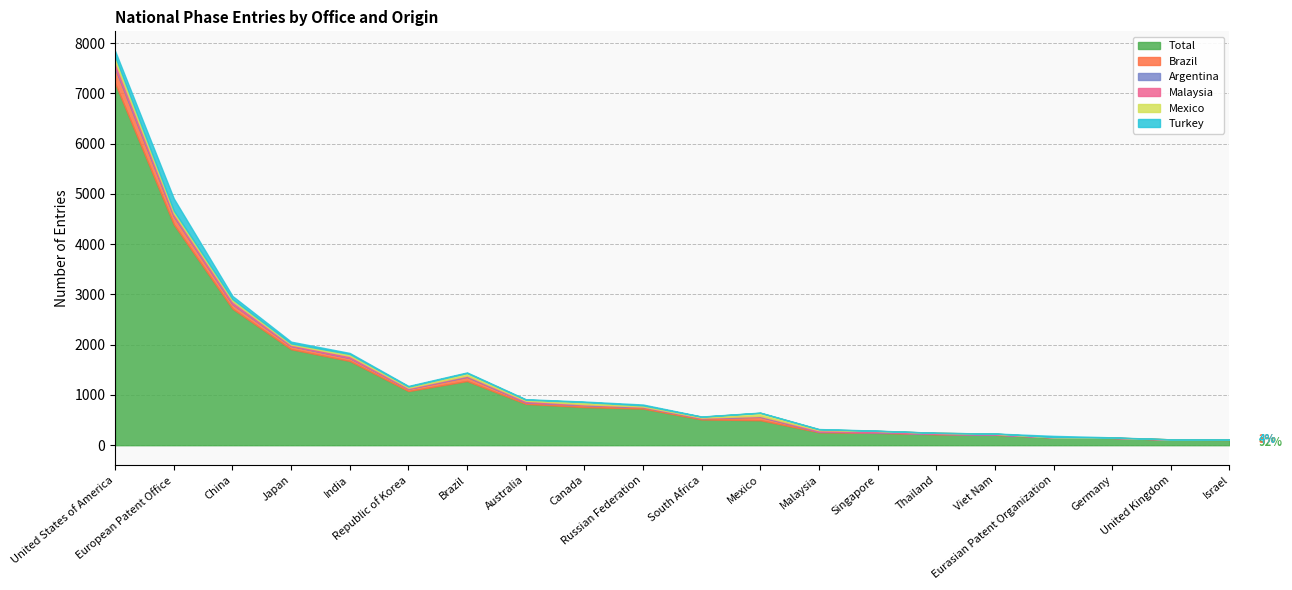

Reading left to right, list all the values displayed in this chart.

Malaysia: United States of America=104	European Patent Office=47	China=55	Japan=22	India=39	Republic of Korea=17	Brazil=15	Australia=27	Canada=13	Russian Federation=7	South Africa=8	Mexico=9	Malaysia=27	Singapore=25	Thailand=19	Viet Nam=15	Eurasian Patent Organization=1	Germany=2	United Kingdom=3	Israel=0
Mexico: United States of America=100	European Patent Office=52	China=38	Japan=24	India=35	Republic of Korea=24	Brazil=49	Australia=22	Canada=42	Russian Federation=22	South Africa=18	Mexico=60	Malaysia=18	Singapore=1	Thailand=2	Viet Nam=3	Eurasian Patent Organization=1	Germany=1	United Kingdom=0	Israel=2
Total: United States of America=7201	European Patent Office=4395	China=2718	Japan=1911	India=1677	Republic of Korea=1078	Brazil=1278	Australia=824	Canada=759	Russian Federation=730	South Africa=513	Mexico=498	Malaysia=258	Singapore=245	Thailand=218	Viet Nam=208	Eurasian Patent Organization=153	Germany=146	United Kingdom=110	Israel=105
Argentina: United States of America=33	European Patent Office=10	China=6	Japan=3	India=4	Republic of Korea=2	Brazil=12	Australia=4	Canada=5	Russian Federation=2	South Africa=3	Mexico=11	Malaysia=0	Singapore=0	Thailand=0	Viet Nam=0	Eurasian Patent Organization=1	Germany=2	United Kingdom=1	Israel=0
Brazil: United States of America=298	European Patent Office=163	China=91	Japan=65	India=59	Republic of Korea=46	Brazil=82	Australia=30	Canada=39	Russian Federation=31	South Africa=25	Mexico=66	Malaysia=13	Singapore=14	Thailand=8	Viet Nam=5	Eurasian Patent Organization=4	Germany=0	United Kingdom=3	Israel=3
Turkey: United States of America=109	European Patent Office=244	China=63	Japan=36	India=22	Republic of Korea=13	Brazil=13	Australia=9	Canada=11	Russian Federation=18	South Africa=4	Mexico=5	Malaysia=6	Singapore=5	Thailand=0	Viet Nam=2	Eurasian Patent Organization=26	Germany=6	United Kingdom=0	Israel=4